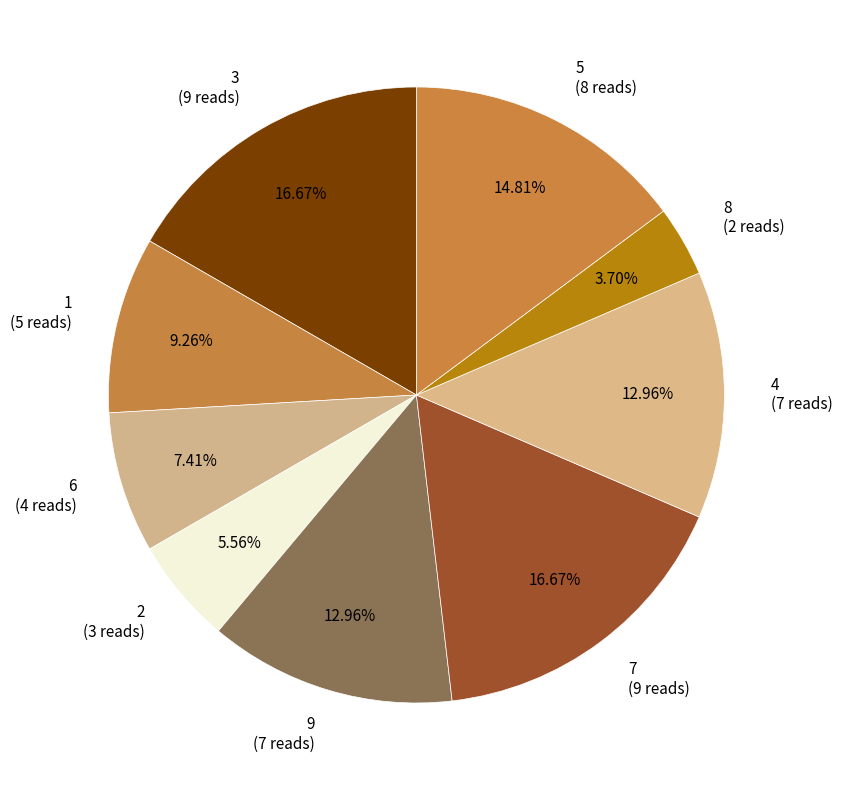

How many slices are in this pie chart?

9